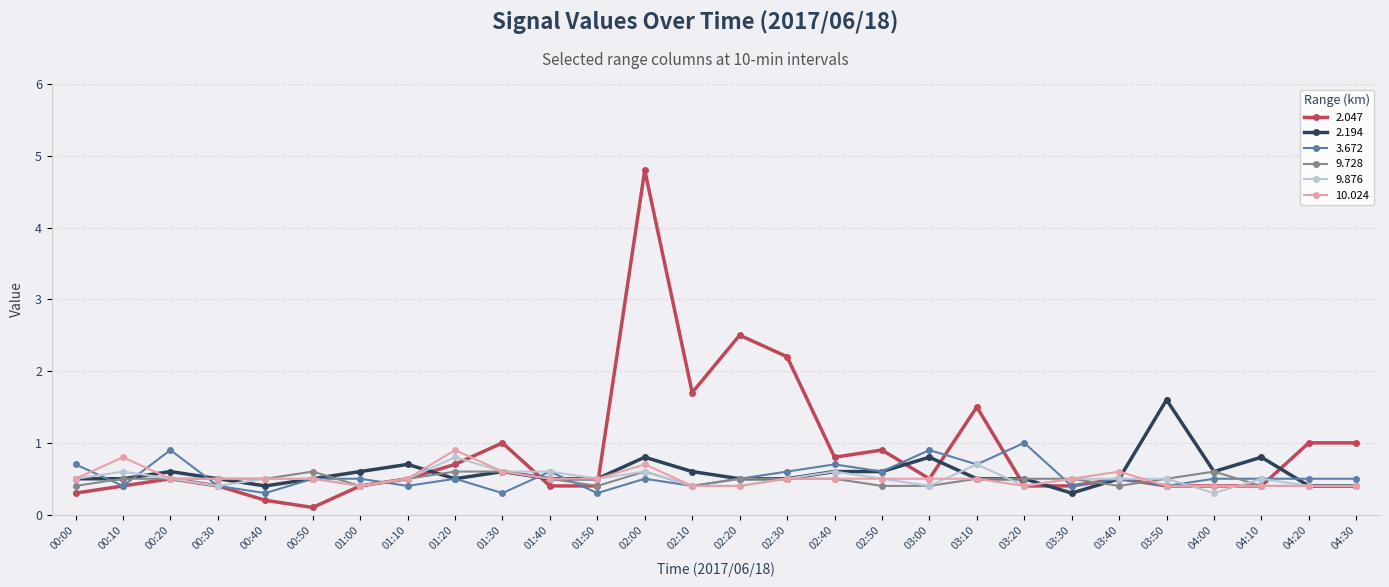

True or false: 2.047 has more than 2 interior local peaks.

True